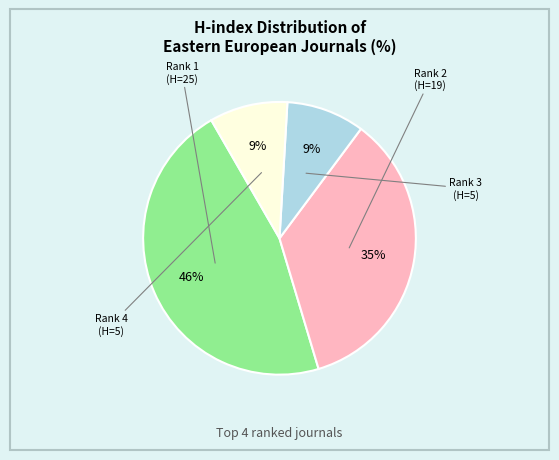

Does any single category account for the majority?

No